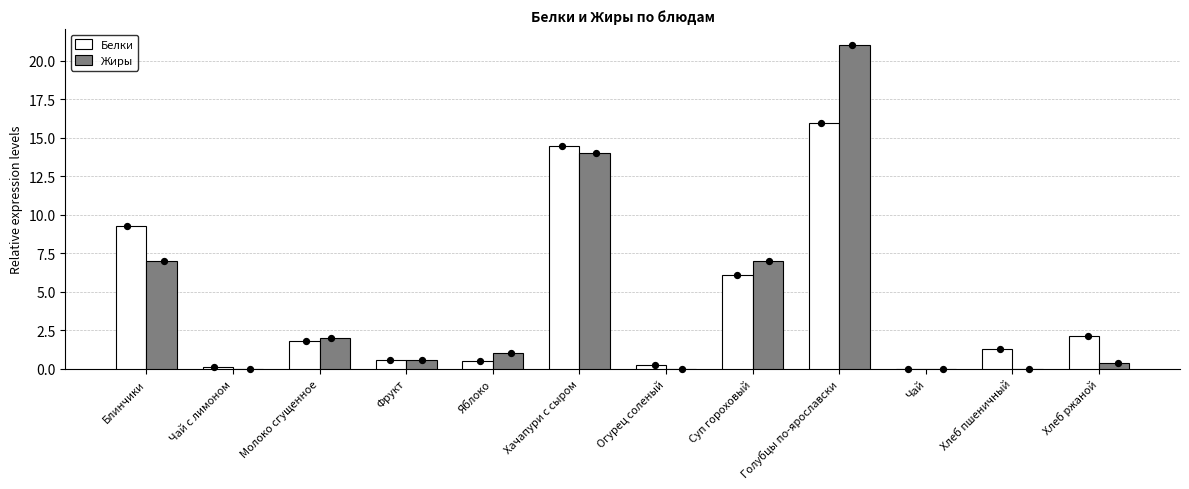

Which series has the widest spread of Y values?

Жиры